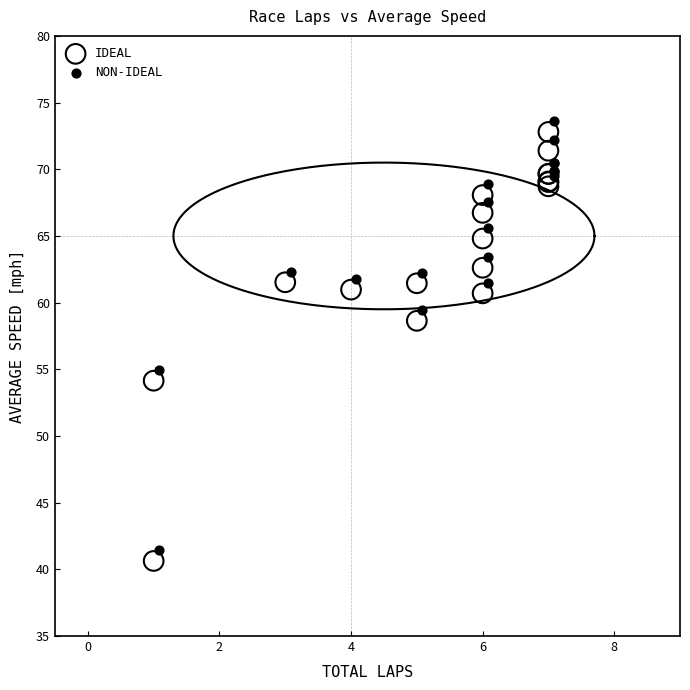

What are all the series names shown in the legend?

IDEAL, NON-IDEAL